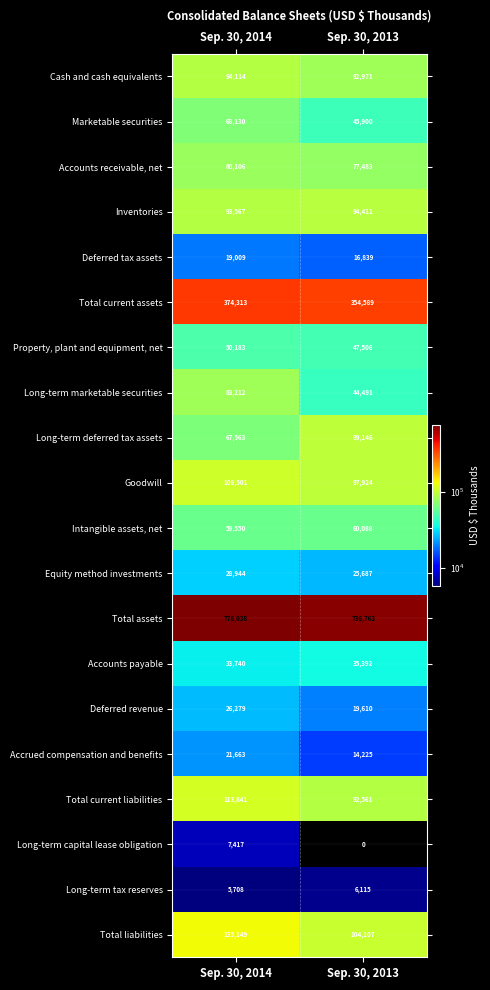

Is it true that Equity method investments equals 28944 at Sep. 30, 2014?

True